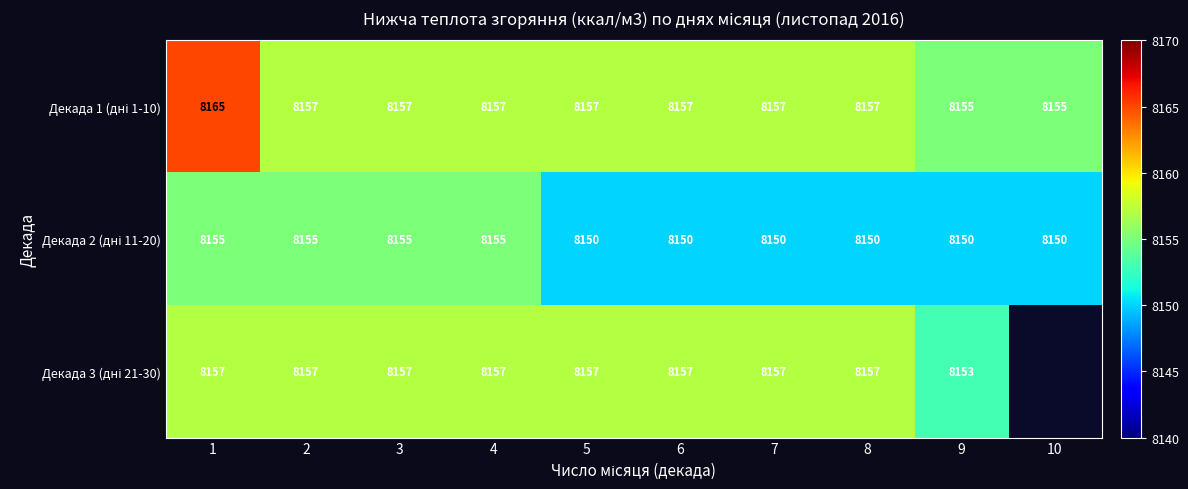

Count the number of categories in the chart.

10